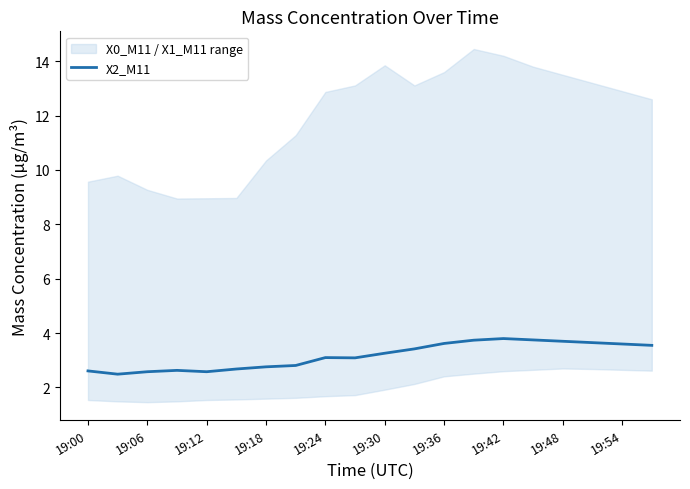

How many data points are less than 3?

8